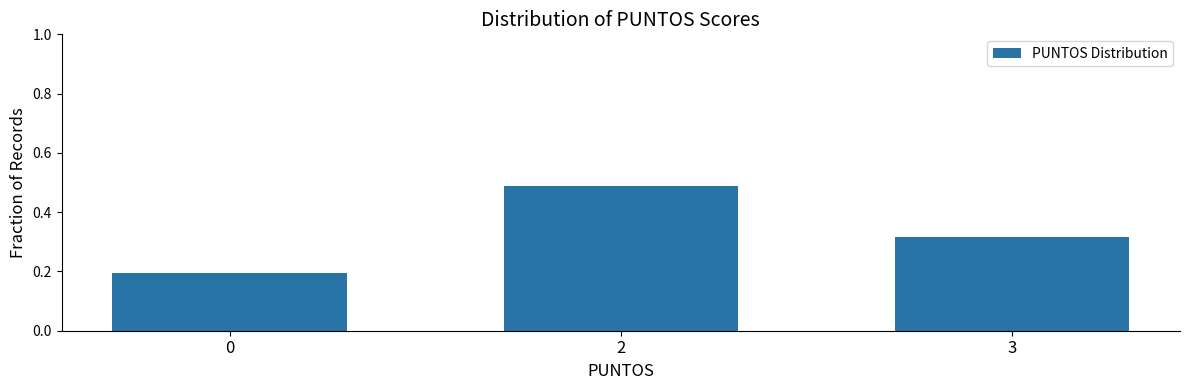

Is it true that the value at 0 is 0.2?

True